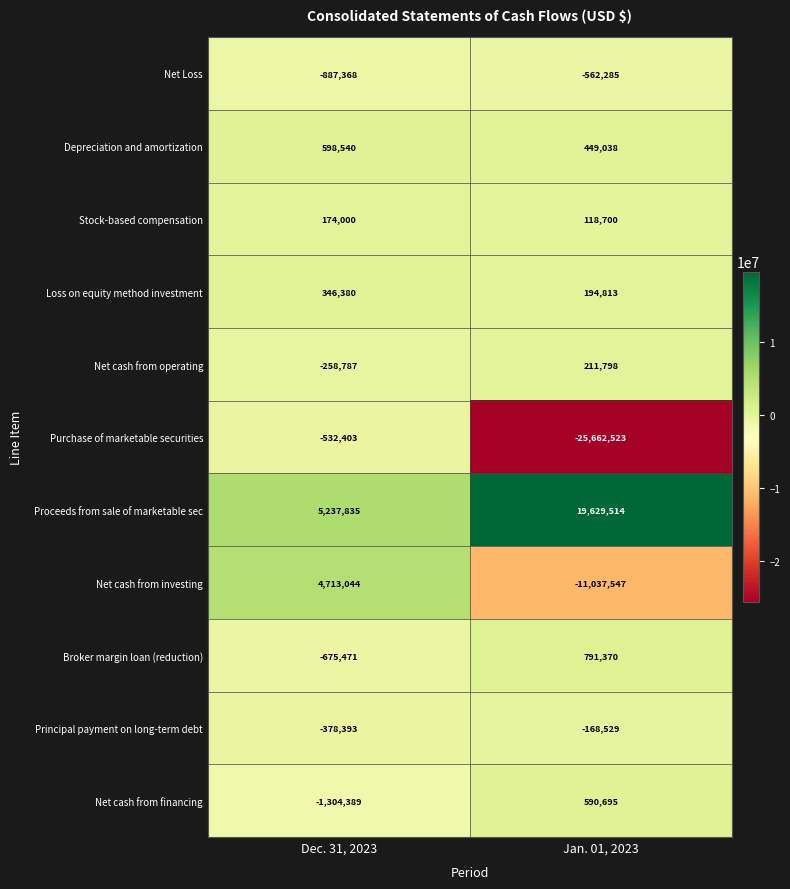

What is the difference between the maximum and minimum values in the Stock-based compensation series?

55300